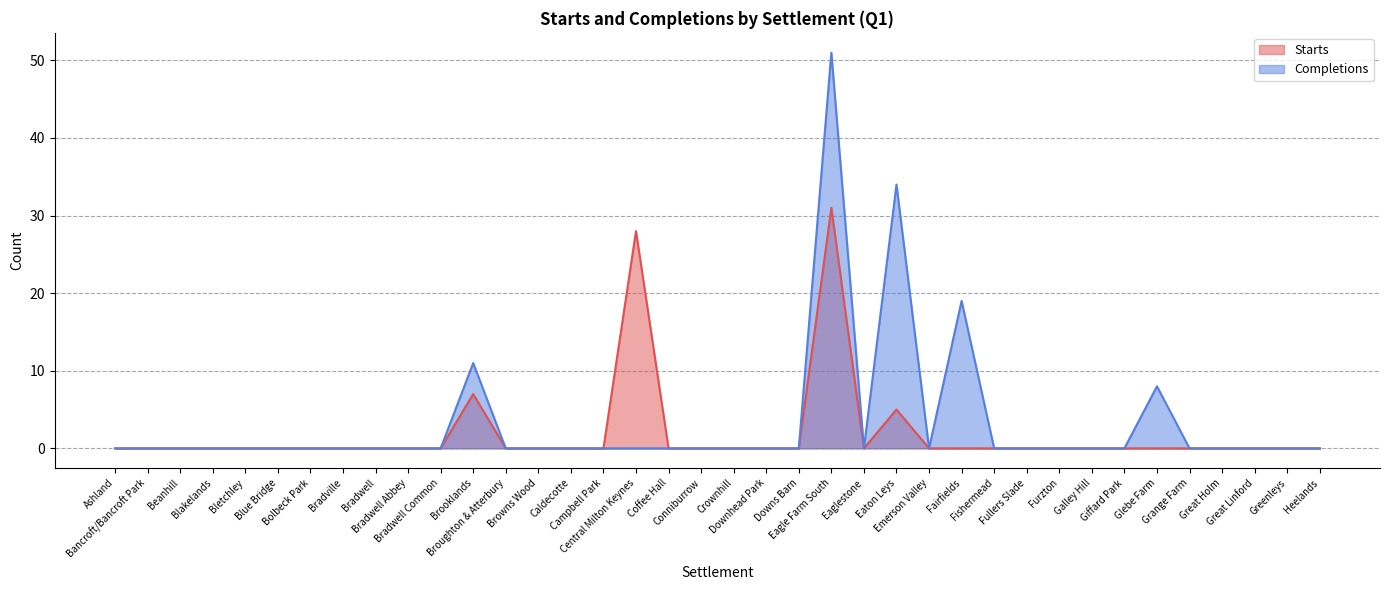

Where is Completions nearest to the value 25?

Fairfields